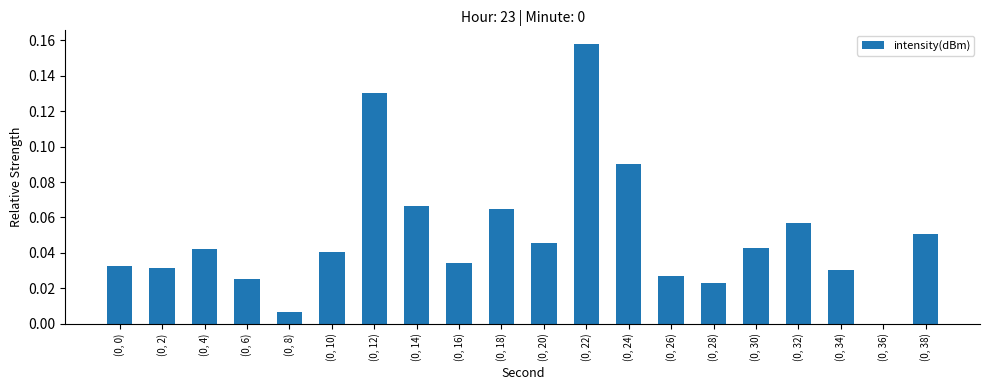

The chart shows a value of 0.0 at (0, 34). True or false?

True